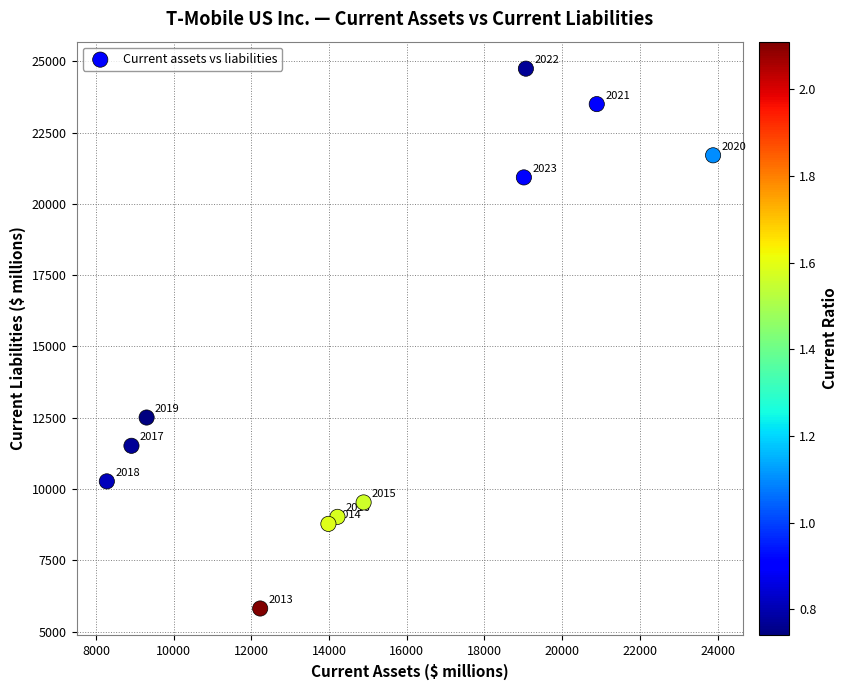

What Y value in the scatter plot is closest to 15275?

12506